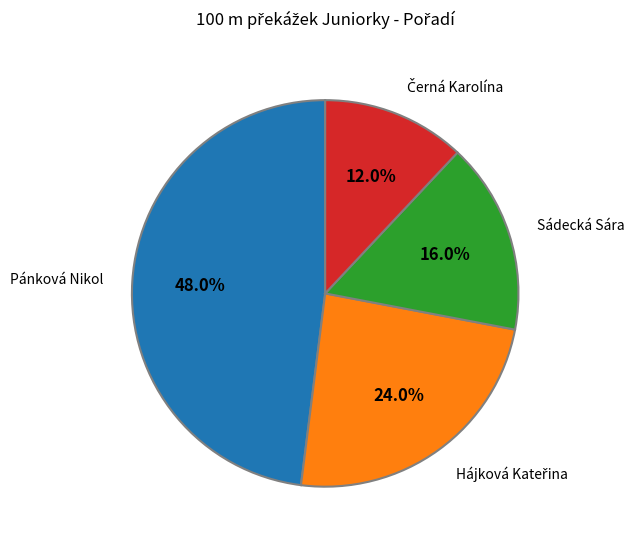

Is there any slice that represents more than half of the pie?

No